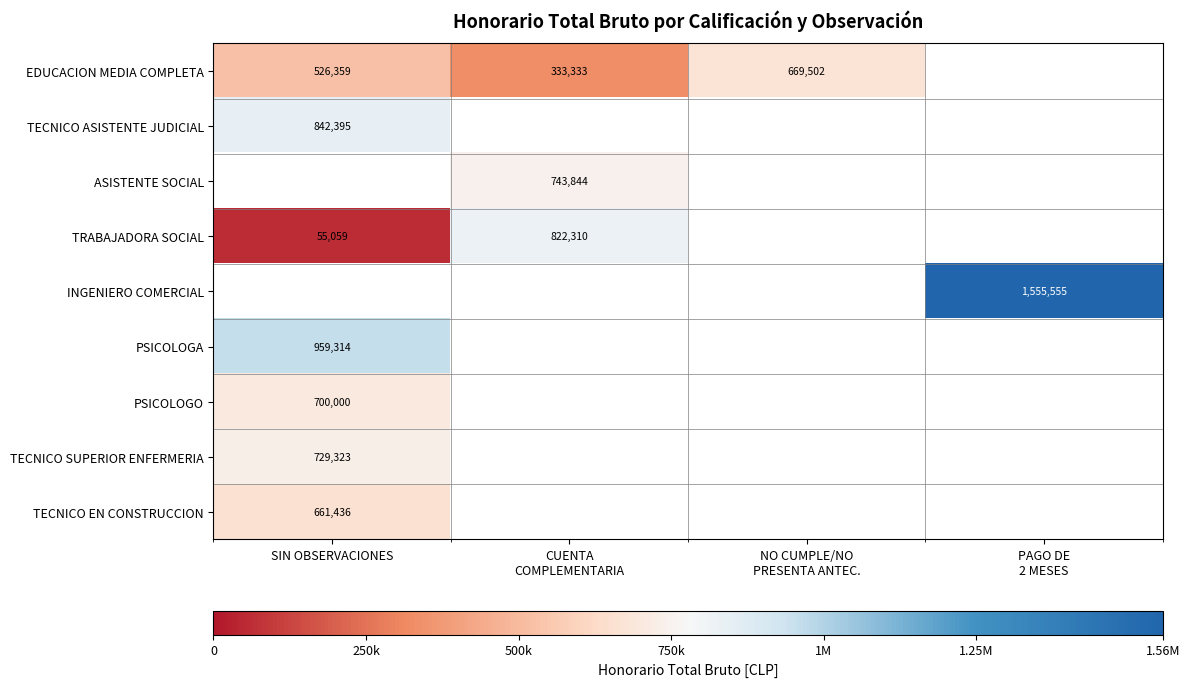

The value of PSICOLOGA at SIN OBSERVACIONES is 1565310. True or false?

False